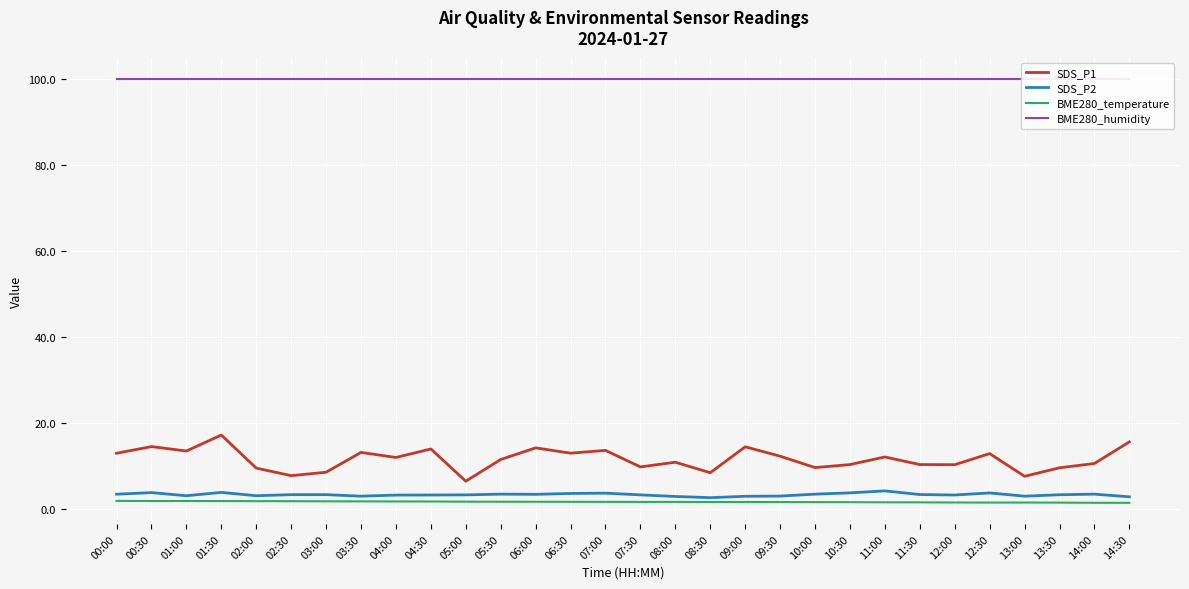

What is the value of the SDS_P1 point at the 14th from the left?

12.9